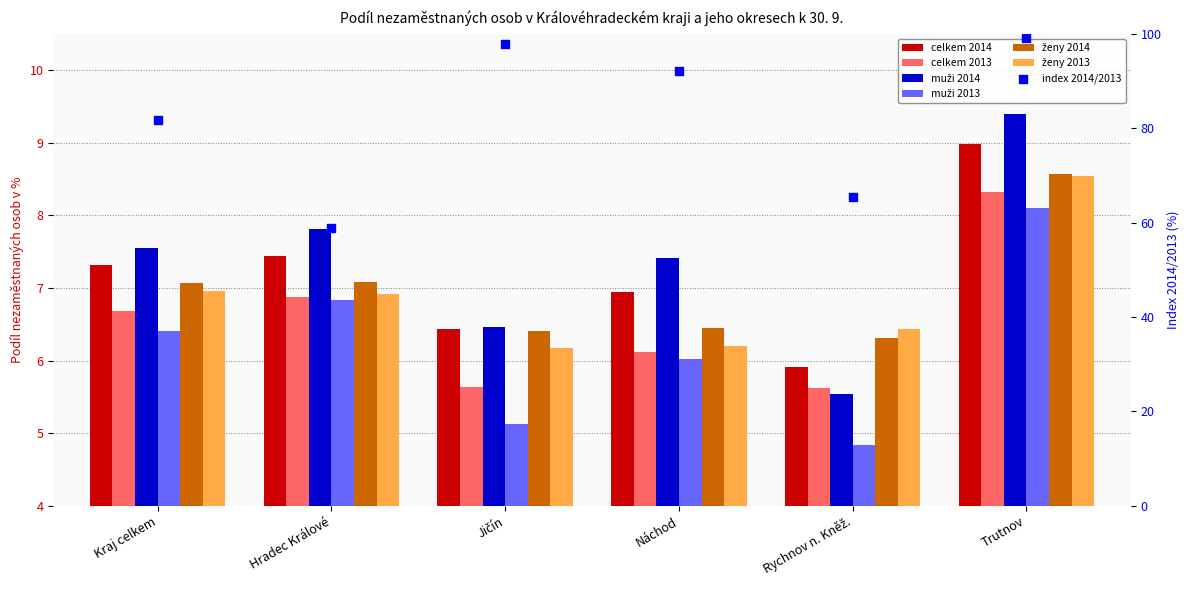

Which series has the largest Y range (max minus min)?

muži 2014